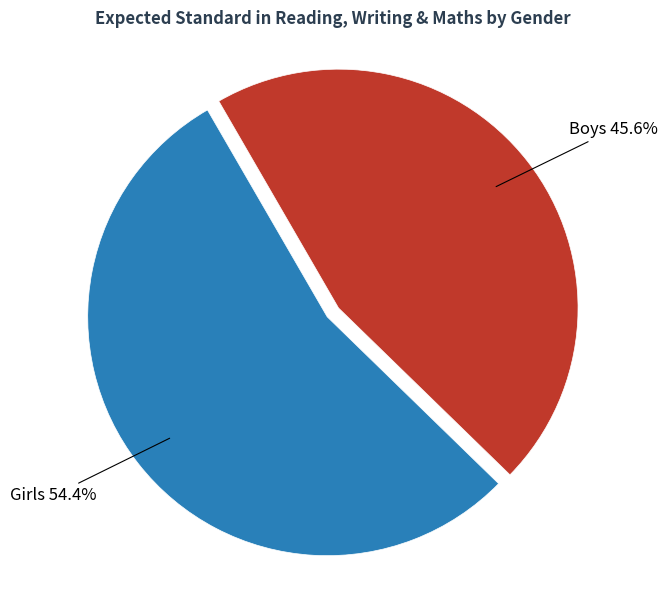

Does any single category account for the majority?

Yes